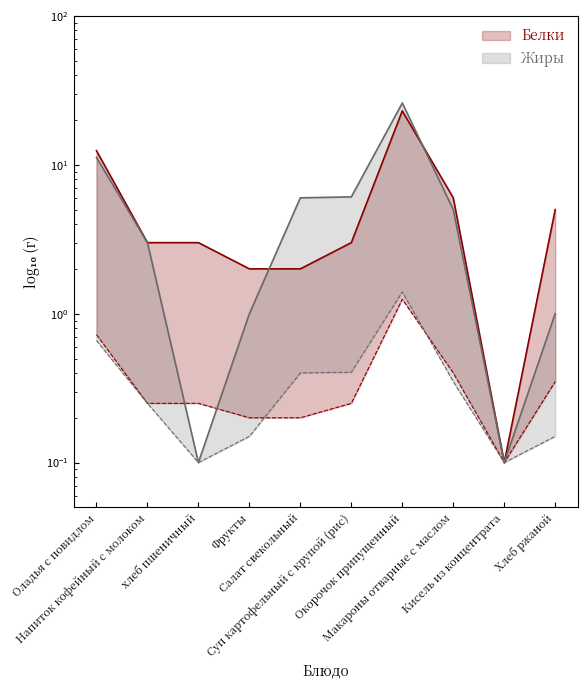

Which series has the largest total across all categories?

Белки